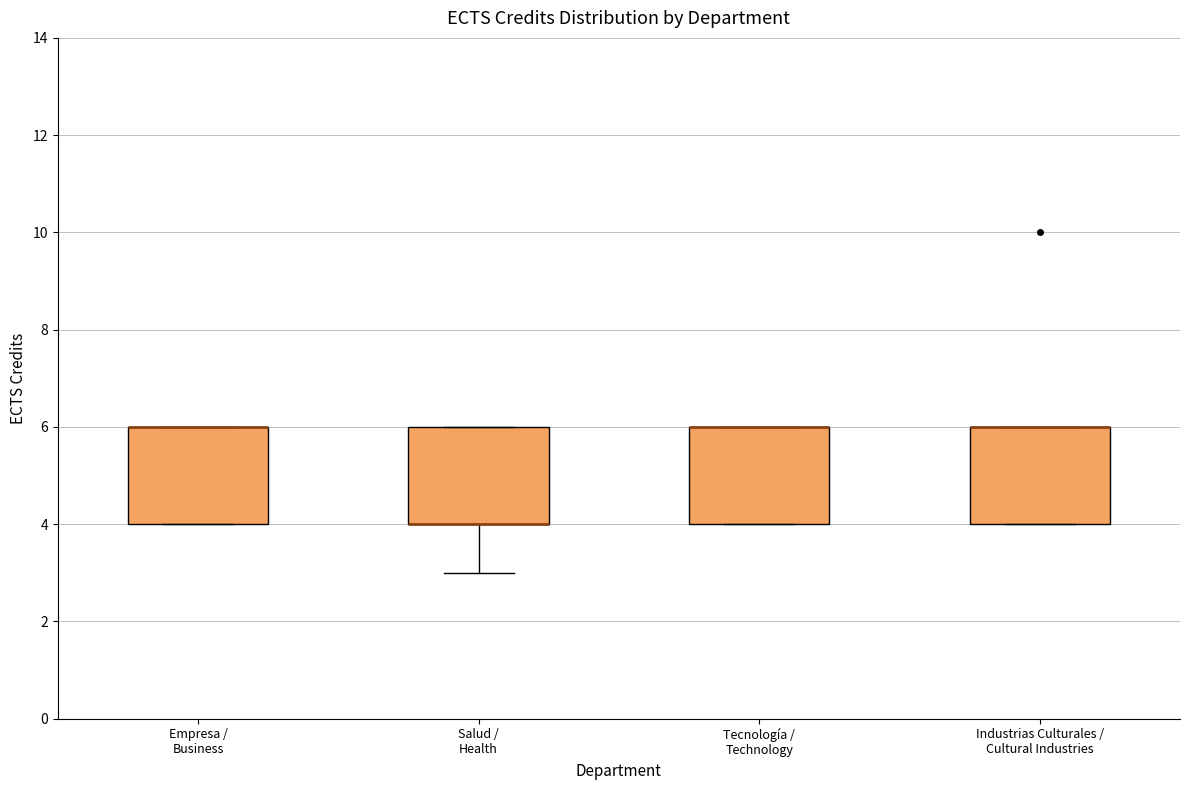

Reading left to right, read every box against the y-axis: the position of its median line, the range the box covers, and the ends of its whiskers. The values are not printed on the chart, so give them approximately, as read against the axis.

Empresa / Business: median 6 (drawn on the box's upper edge), box 4 to 6, whiskers 4 to 6
Salud / Health: median 4 (drawn on the box's lower edge), box 4 to 6, whiskers 3 to 6
Tecnología / Technology: median 6 (drawn on the box's upper edge), box 4 to 6, whiskers 4 to 6
Industrias Culturales / Cultural Industries: median 6 (drawn on the box's upper edge), box 4 to 6, whiskers 4 to 6